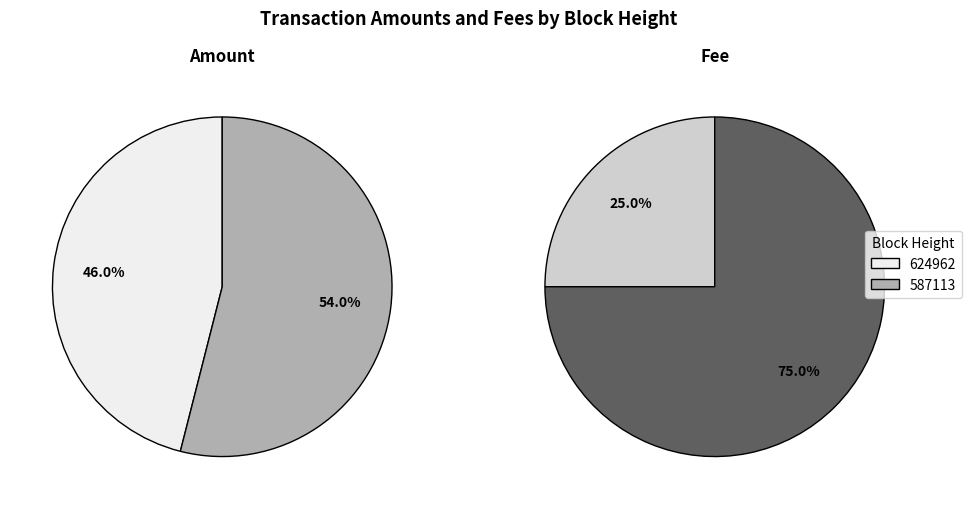

Rank the categories by Fee value from lowest to highest.

624962, 587113